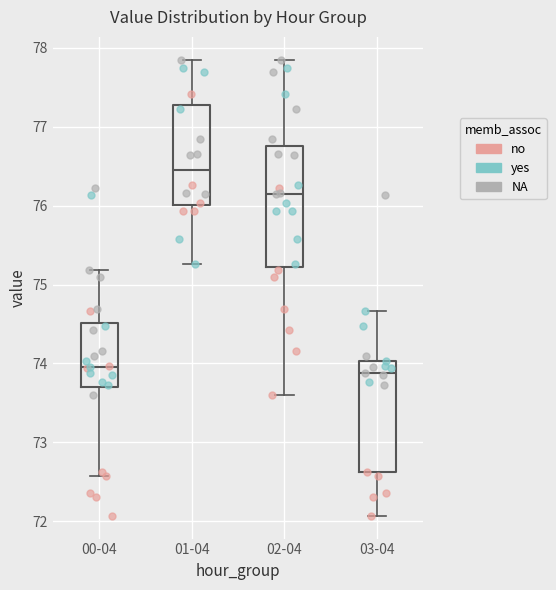

Where does the median line of the box for 03-04 sit on the y-axis? The values are not printed on the chart, so give them approximately, as read against the axis.

73.9